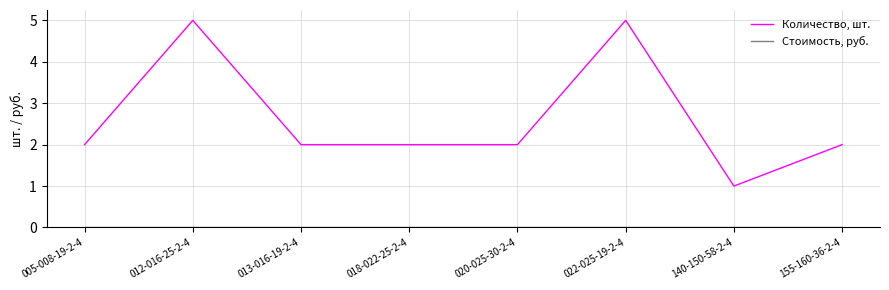

Which series has the largest total across all categories?

Количество, шт.